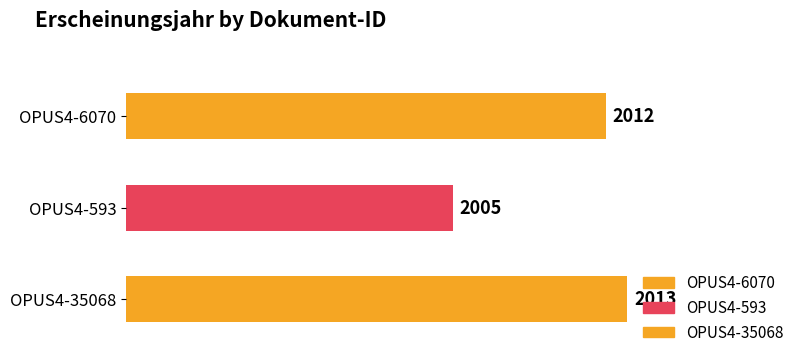

At which label does the data first exceed 2012?

OPUS4-35068